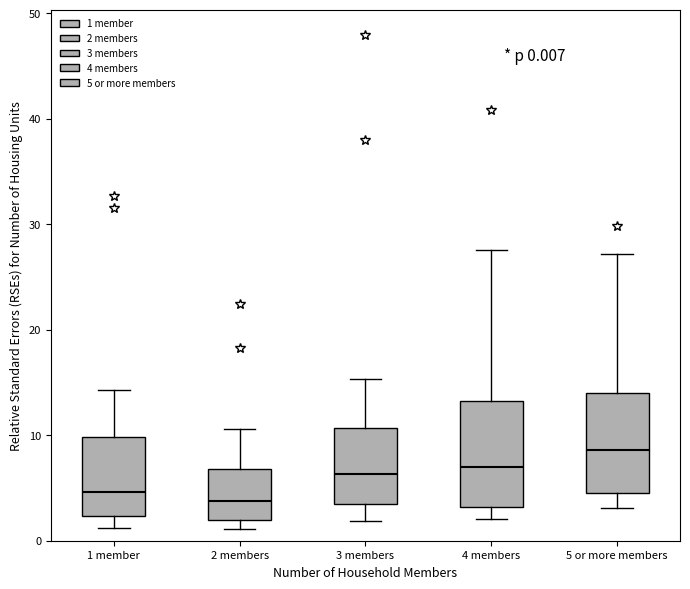

Which box's median line is the highest?

5 or more members